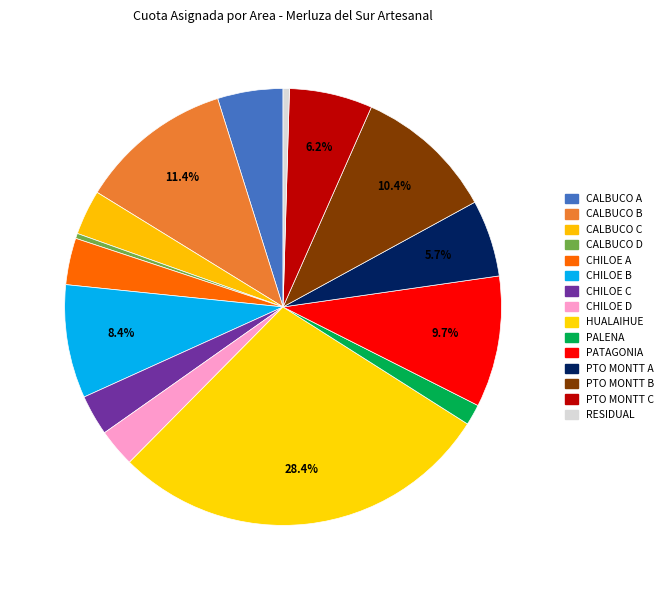

What percentage is the PALENA slice, to the nearest percent?

2%